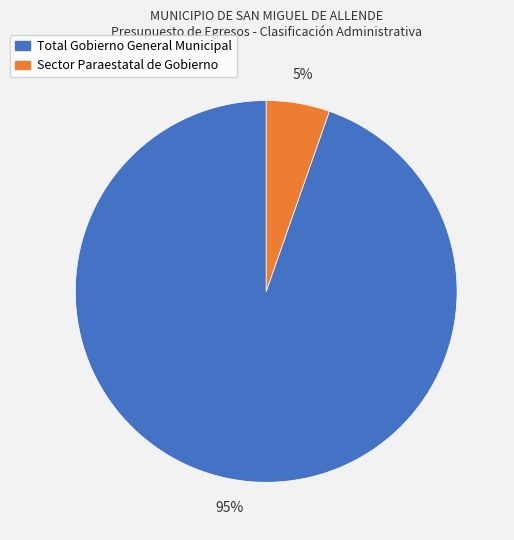

Rank the categories by value from lowest to highest.

Sector Paraestatal de Gobierno, Total Gobierno General Municipal